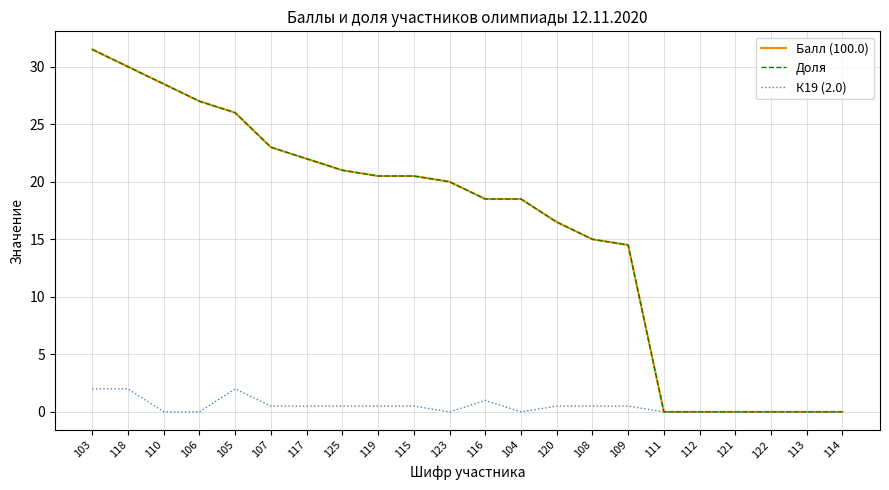

What is the difference between the maximum and minimum values in the Доля series?

31.5